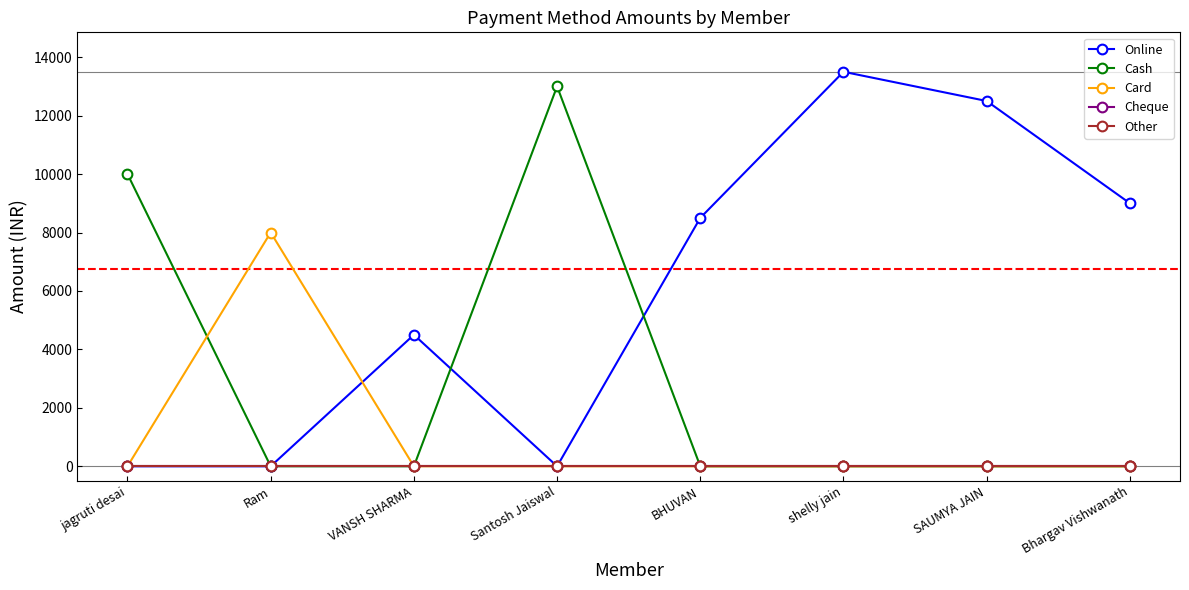

Is the value of Online at shelly jain greater than the value of Other at Ram?

Yes